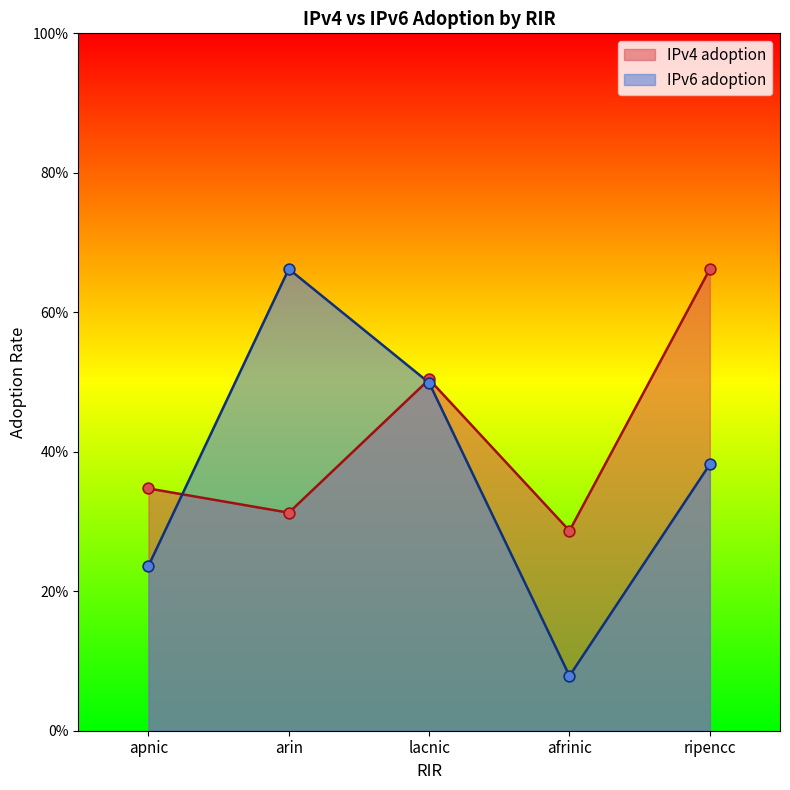

Which series has the widest spread of Y values?

IPv6 adoption